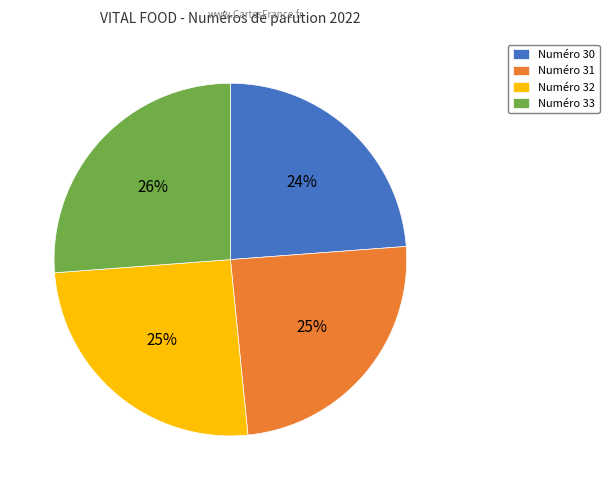

To the nearest percent, what percentage of the pie is Numéro 33?

26%